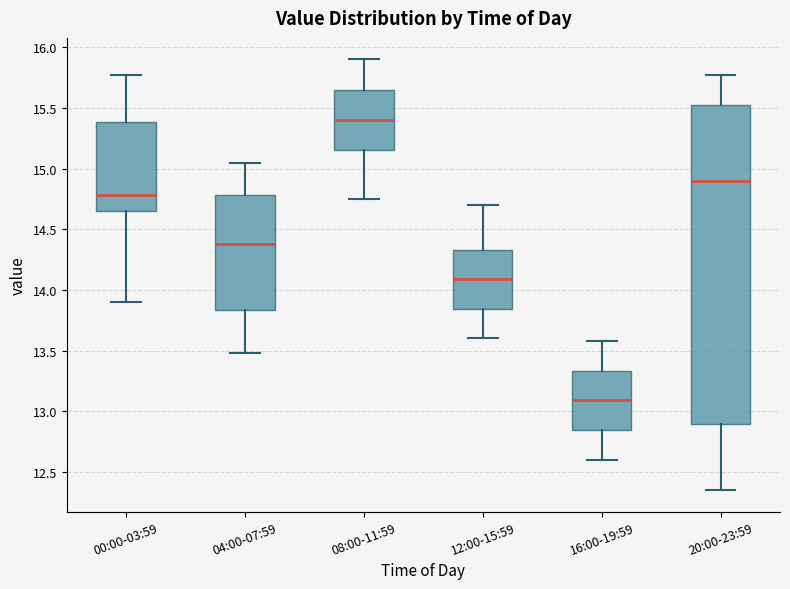

Which box has the highest median line?

08:00-11:59